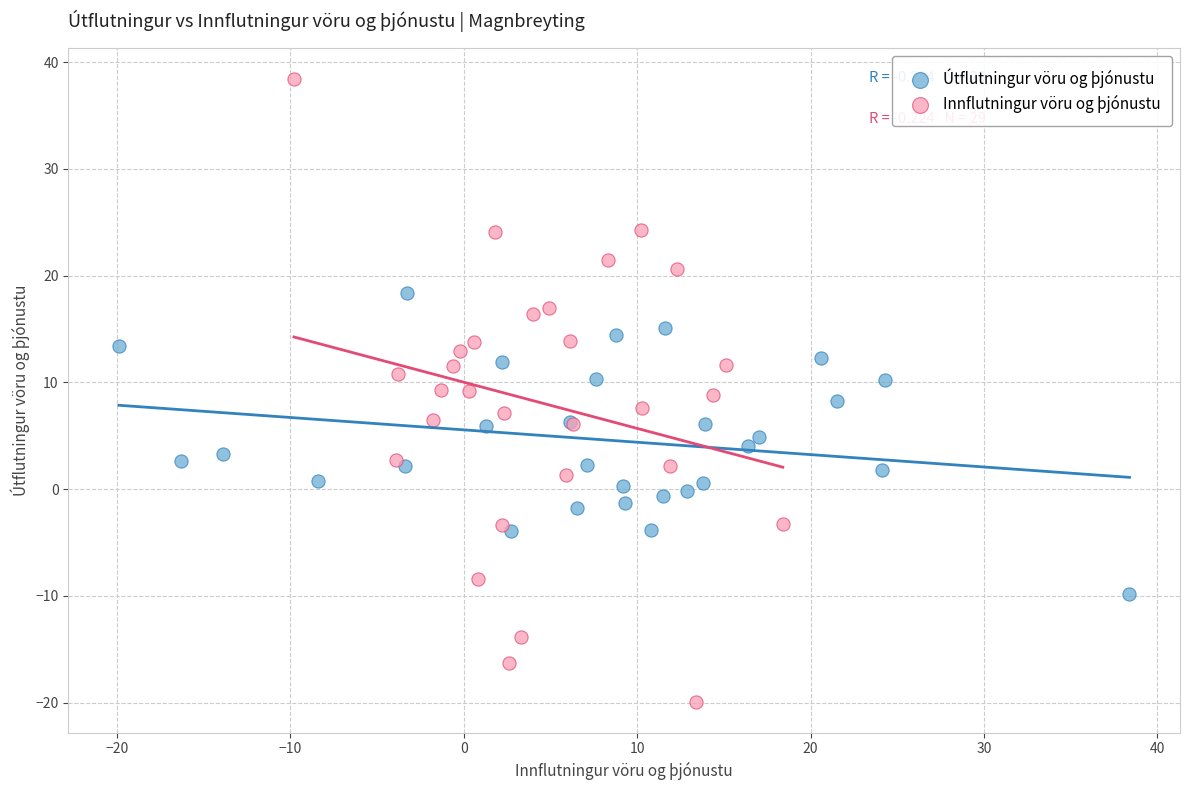

Which series contains the lowest Y value?

Innflutningur vöru og þjónustu